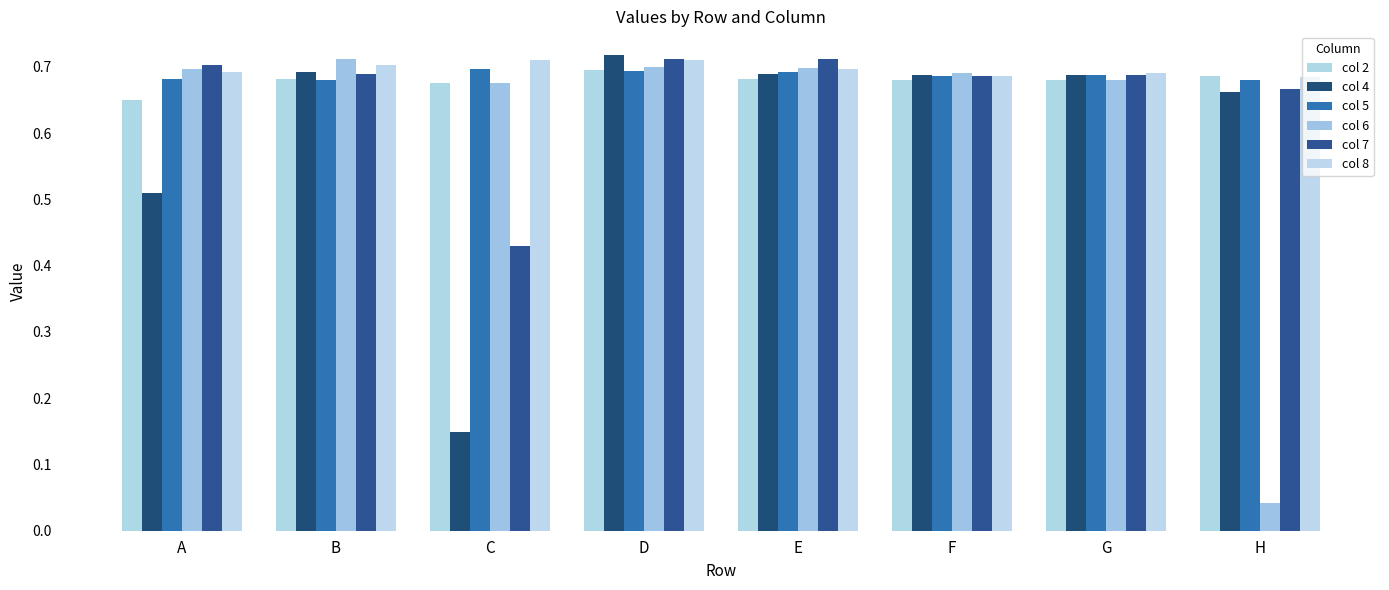

Does the chart contain stacked bars?

No